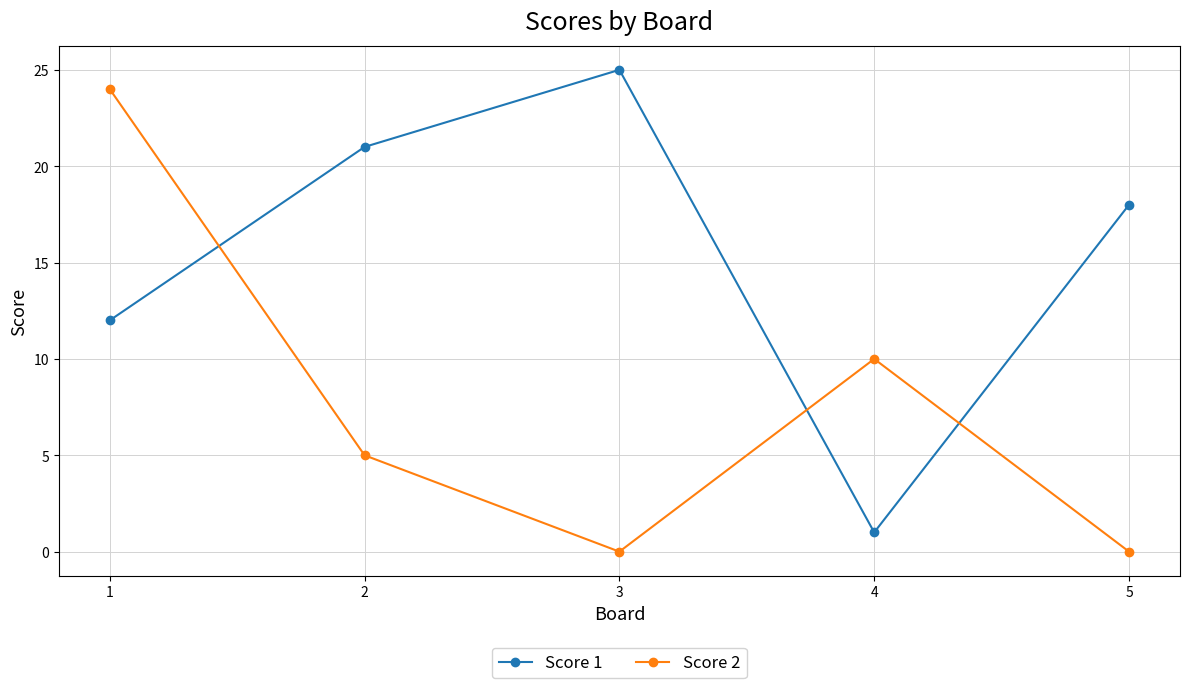

The Score 1 series shows 0 at 4. True or false?

False